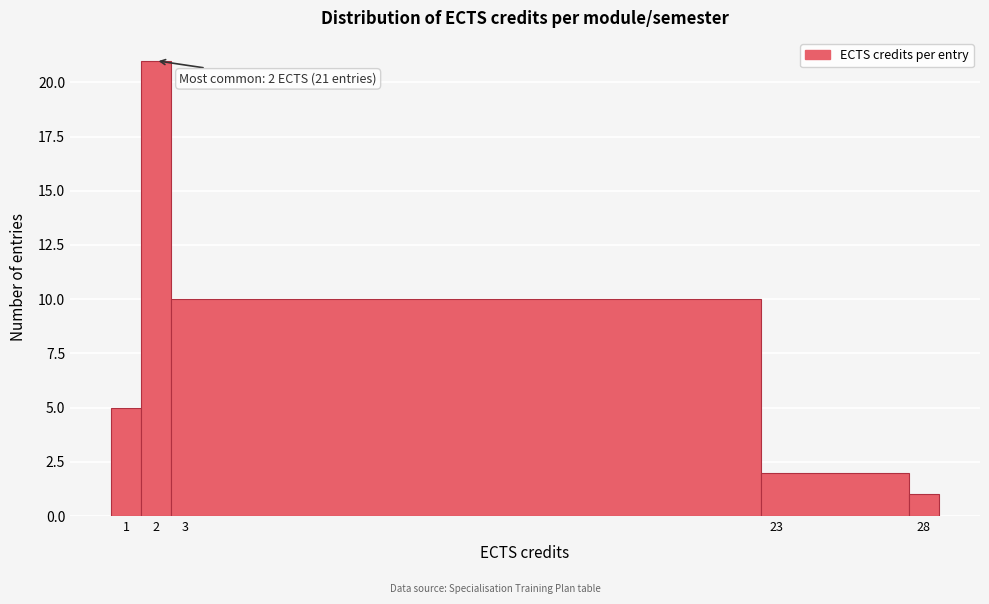

Which range on the x-axis has the tallest bar?

1.5 to 2.5